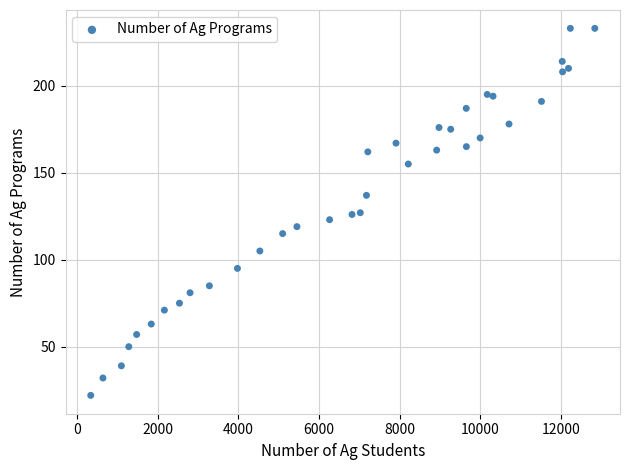

What is the range of X values (max minus min)?

12499